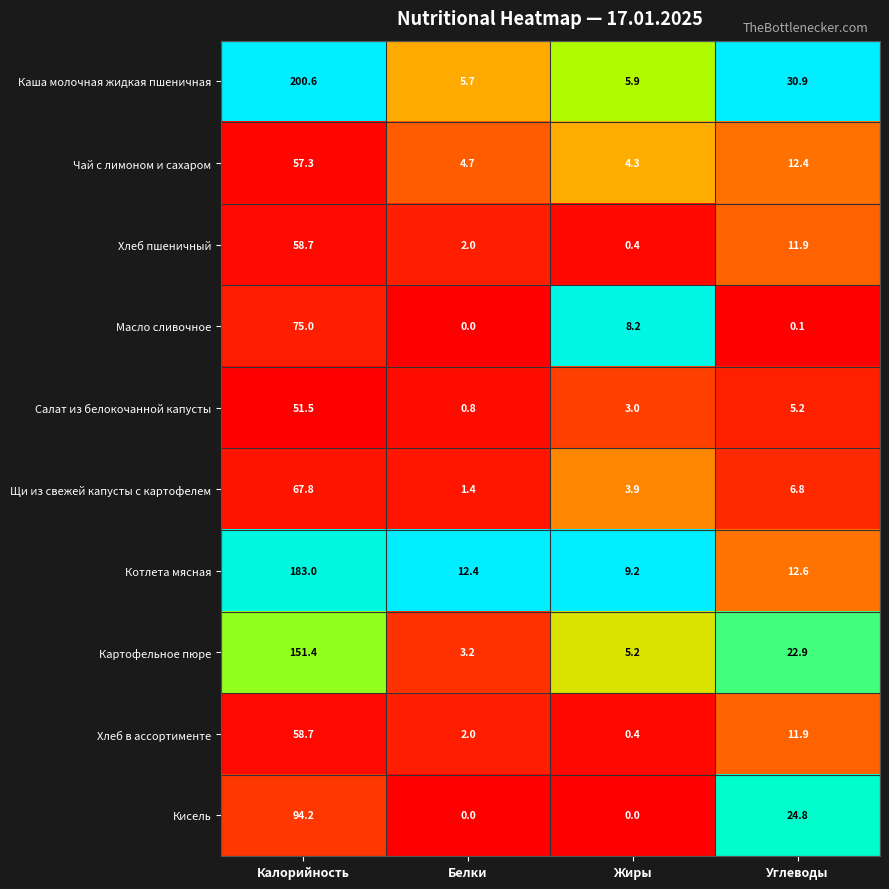

Which series changed the most between Белки and Жиры?

Масло сливочное